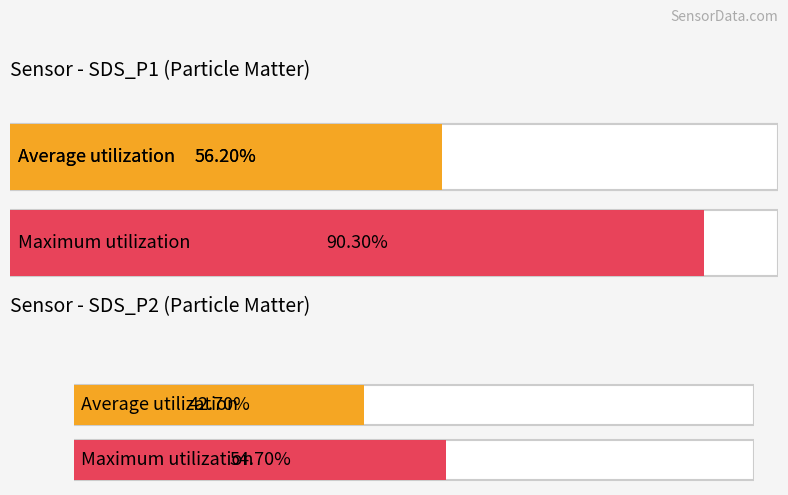

How many bars are there in each group?

2